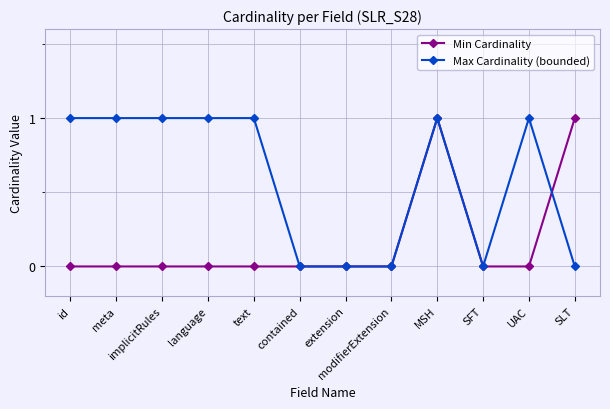

What are all the series names shown in the legend?

Min Cardinality, Max Cardinality (bounded)